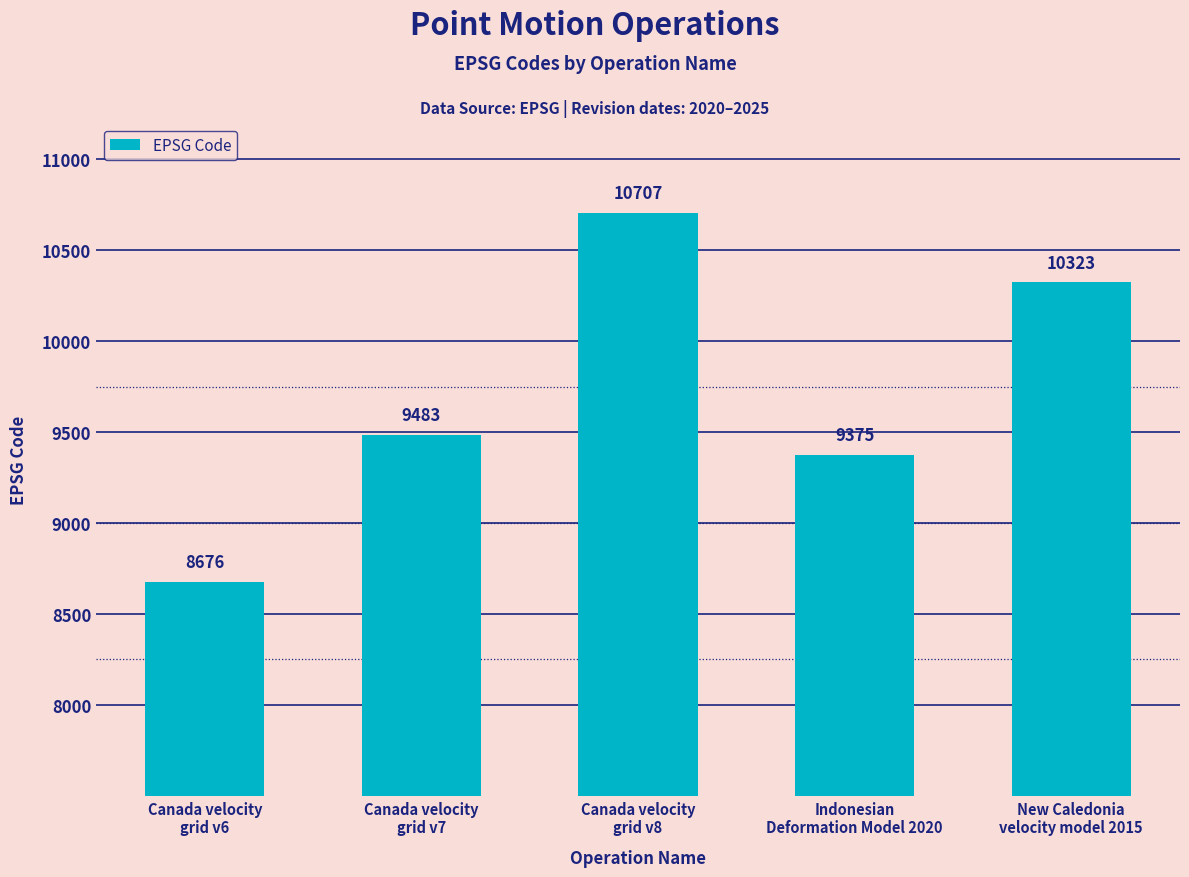

Reading left to right, transcribe all the data shown in this chart.

Canada velocity
grid v6=8676	Canada velocity
grid v7=9483	Canada velocity
grid v8=10707	Indonesian
Deformation Model 2020=9375	New Caledonia
velocity model 2015=10323